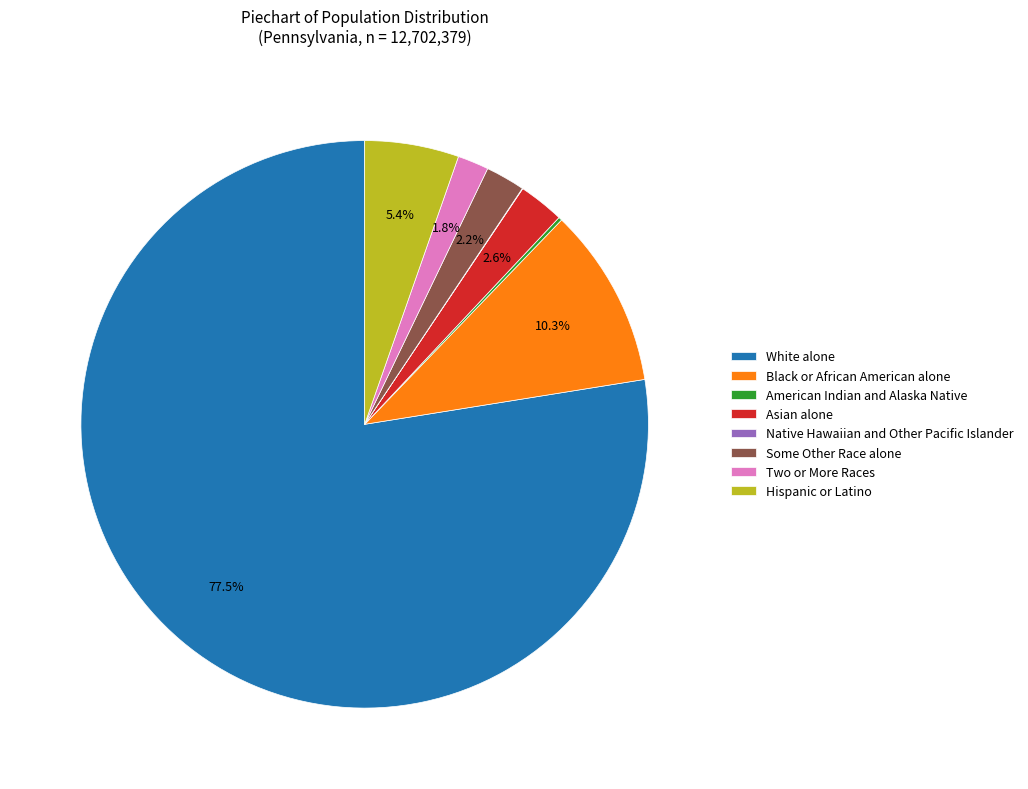

Which category has the biggest portion of the pie?

White alone